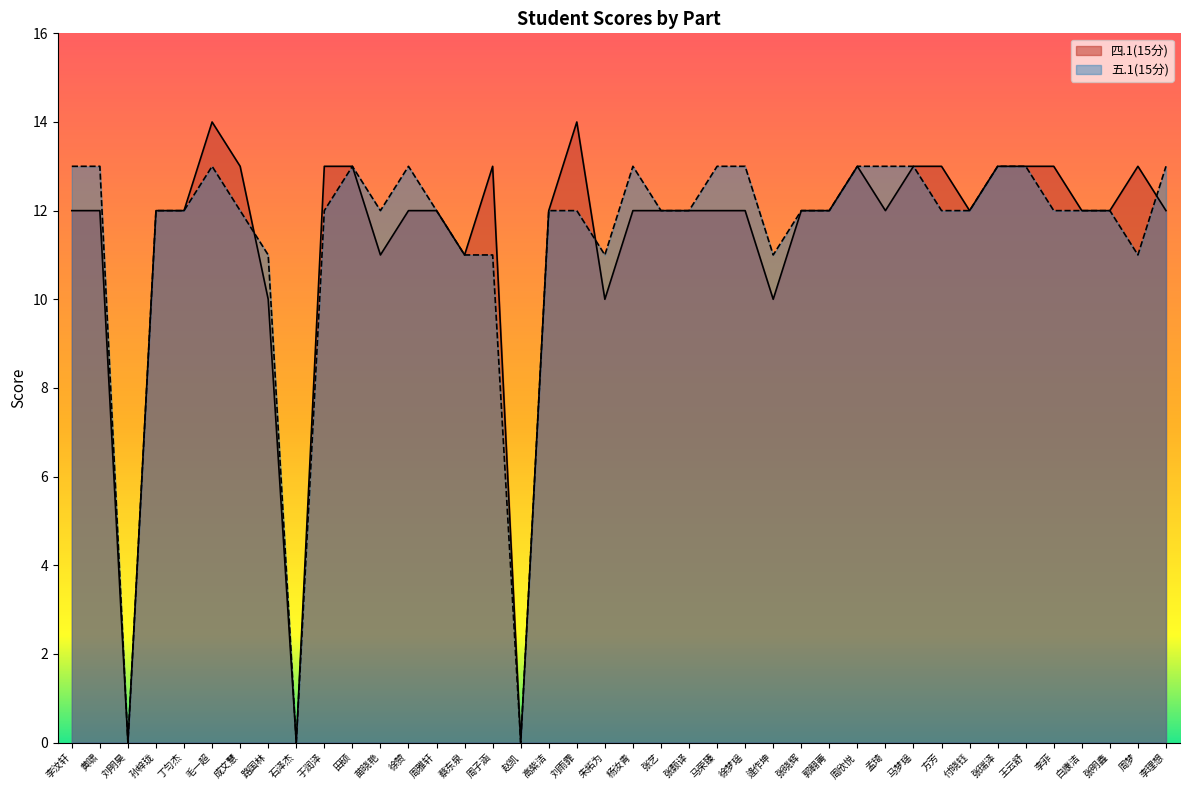

Count the number of categories in the chart.

40